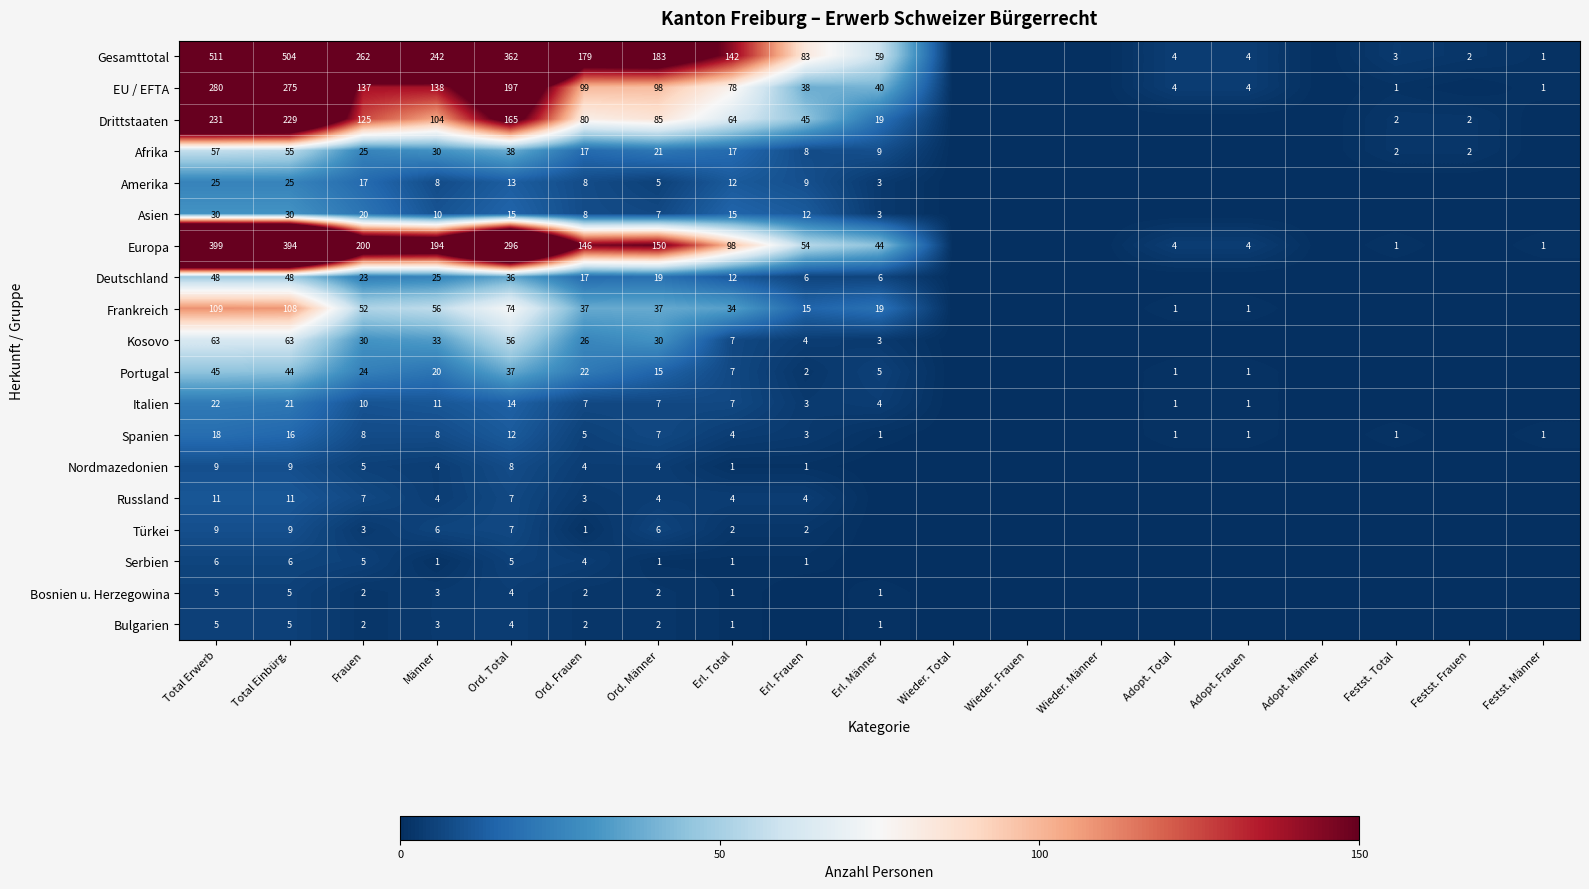

The value of Afrika at Festst. Frauen is 1. True or false?

False